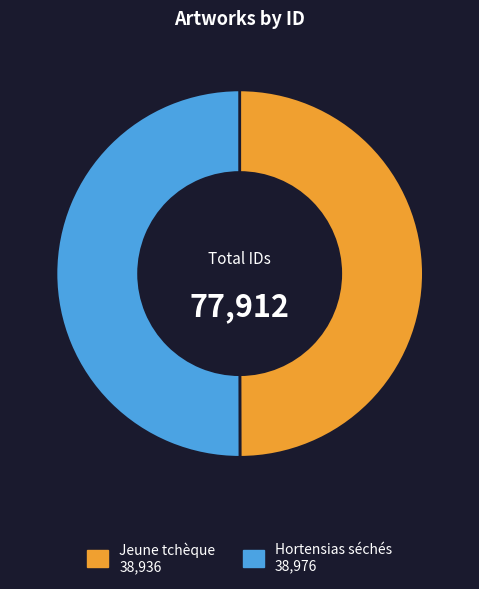

Approximately how many times larger is the value at Hortensias séchés compared to Jeune tchèque?

1.0